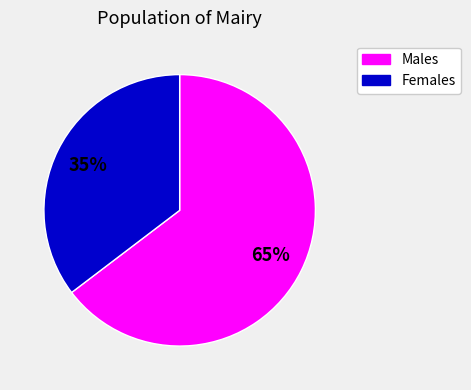

To the nearest percent, what is the average slice percentage?

50%